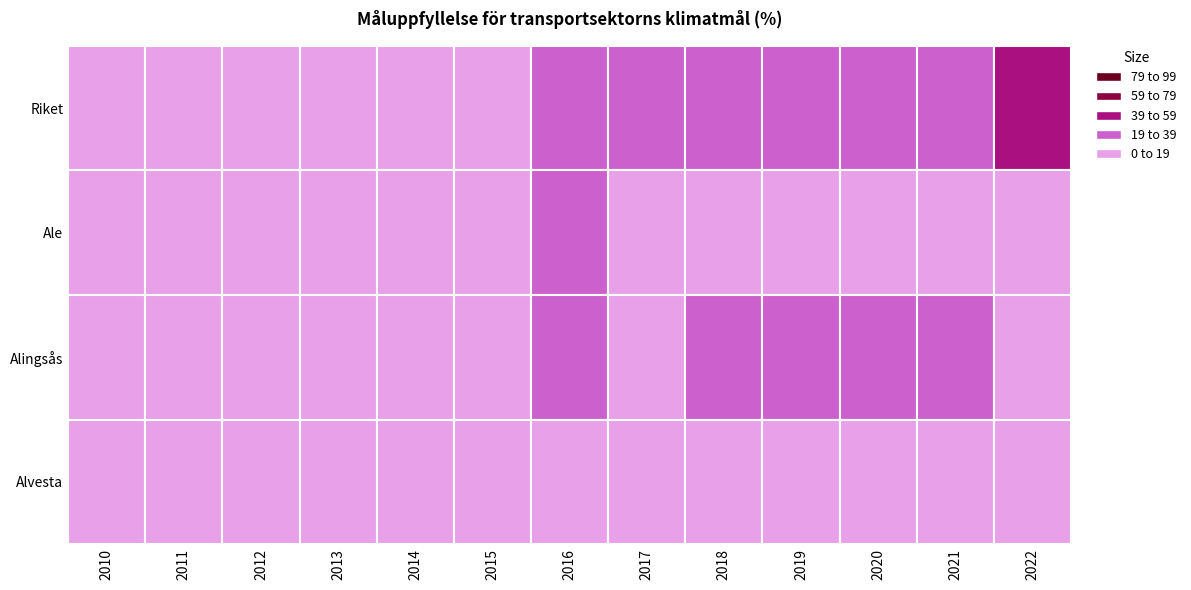

Are the bars horizontal?

No